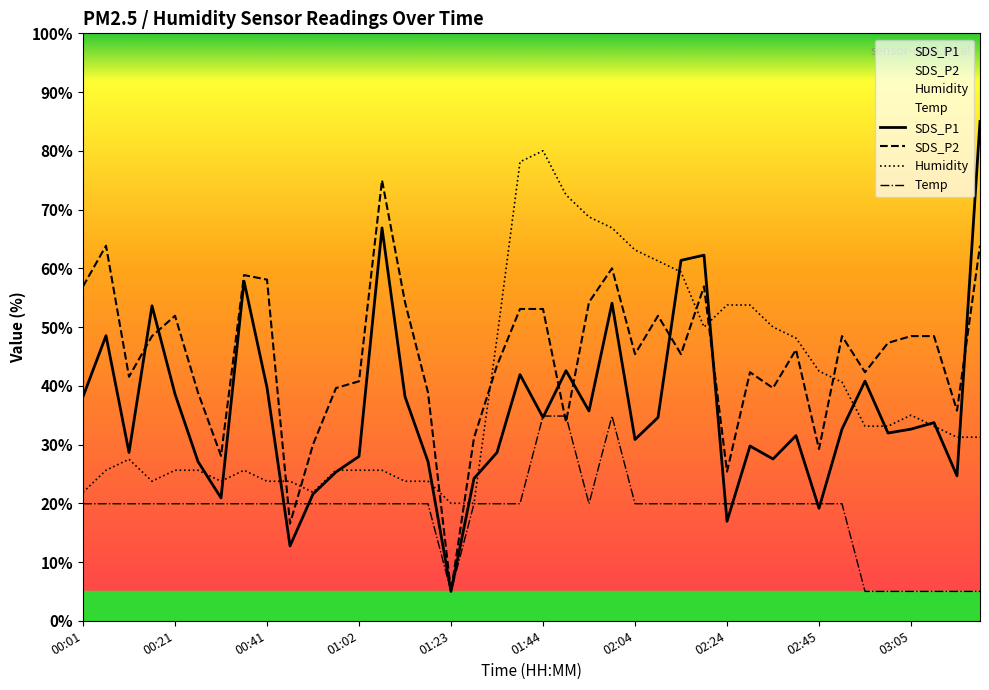

What is the spread (max minus min) of values at 02:04?

43.2